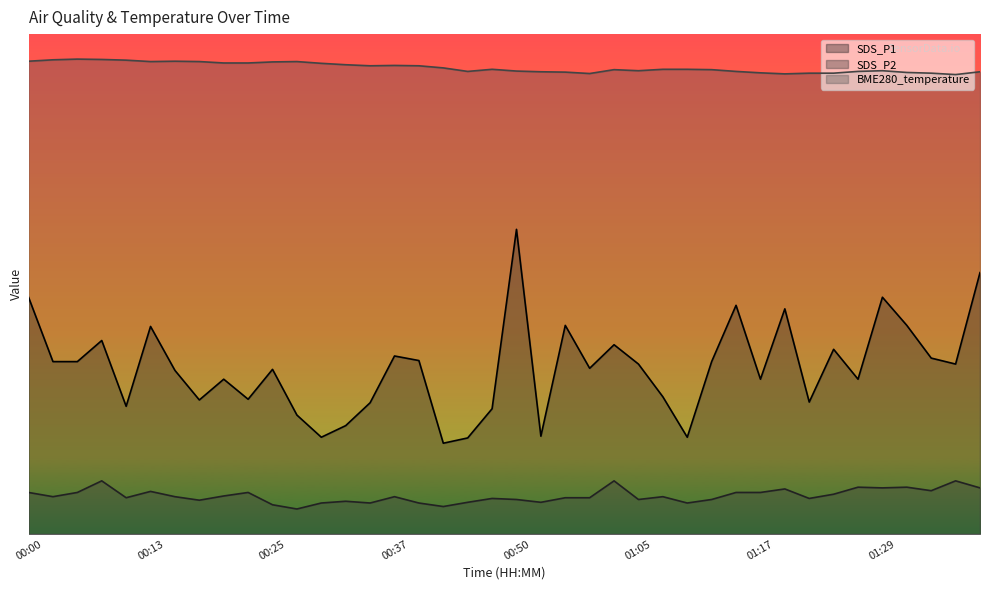

Rank the series by their average value, from highest to lowest.

BME280_temperature, SDS_P1, SDS_P2